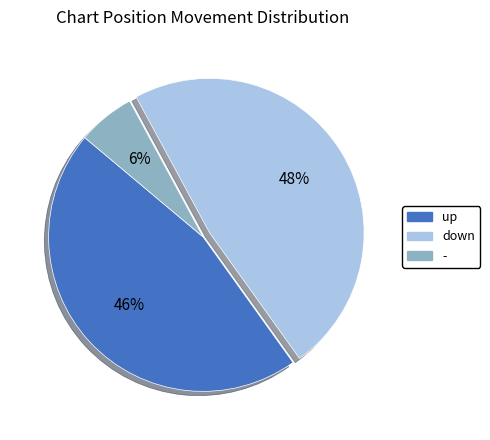

True or false: down accounts for 48% of the total.

True